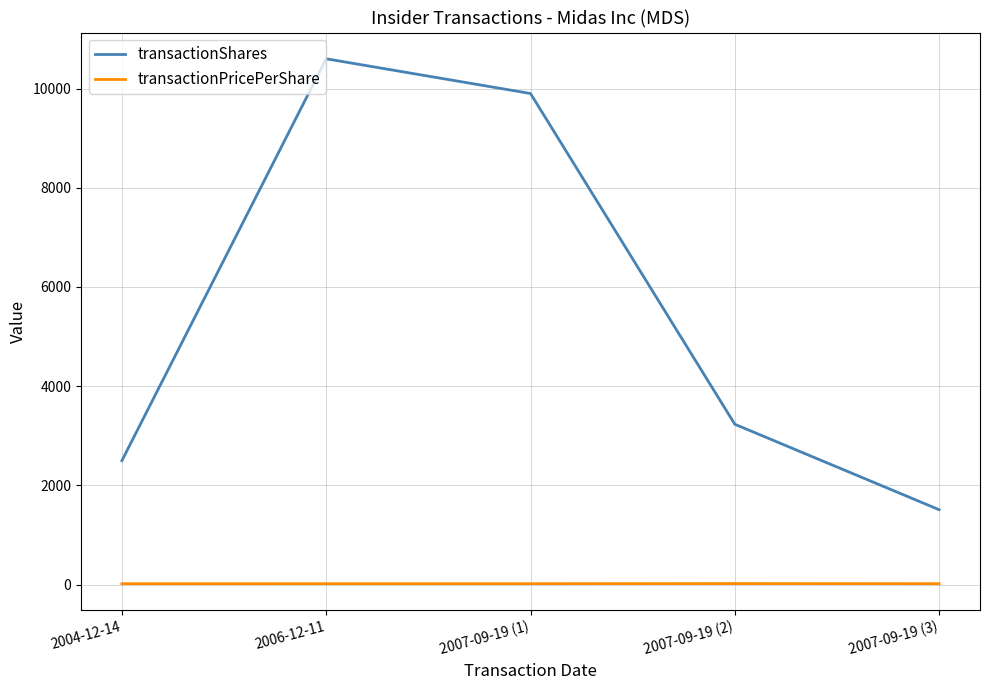

Rank the series at 2007-09-19 (1) from lowest to highest value.

transactionPricePerShare, transactionShares